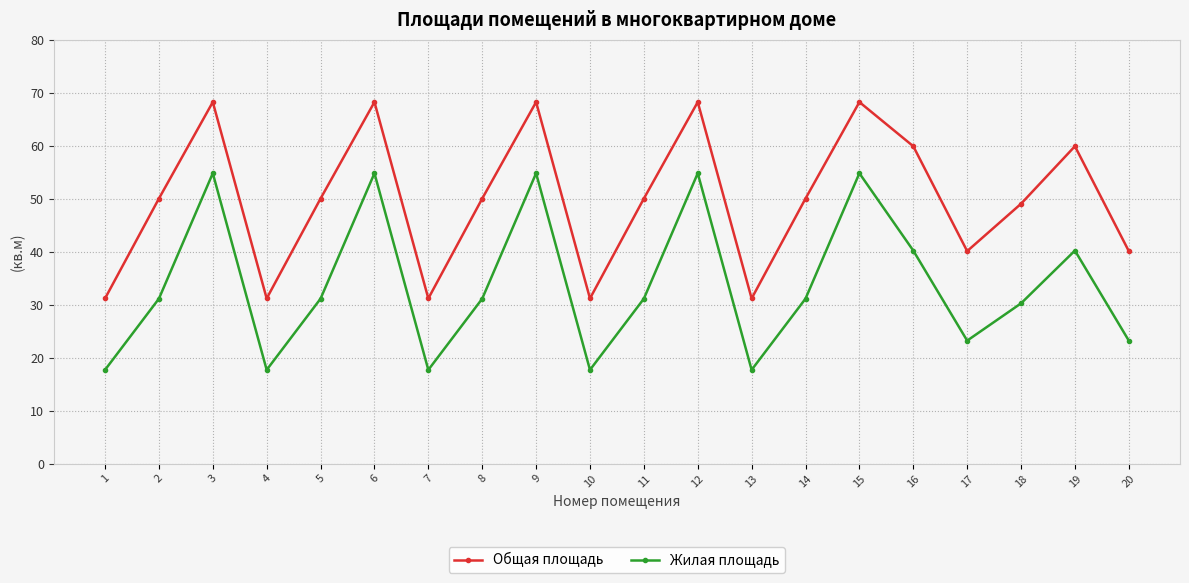

What is the difference between the second highest and second lowest values in the Жилая площадь series?

37.1